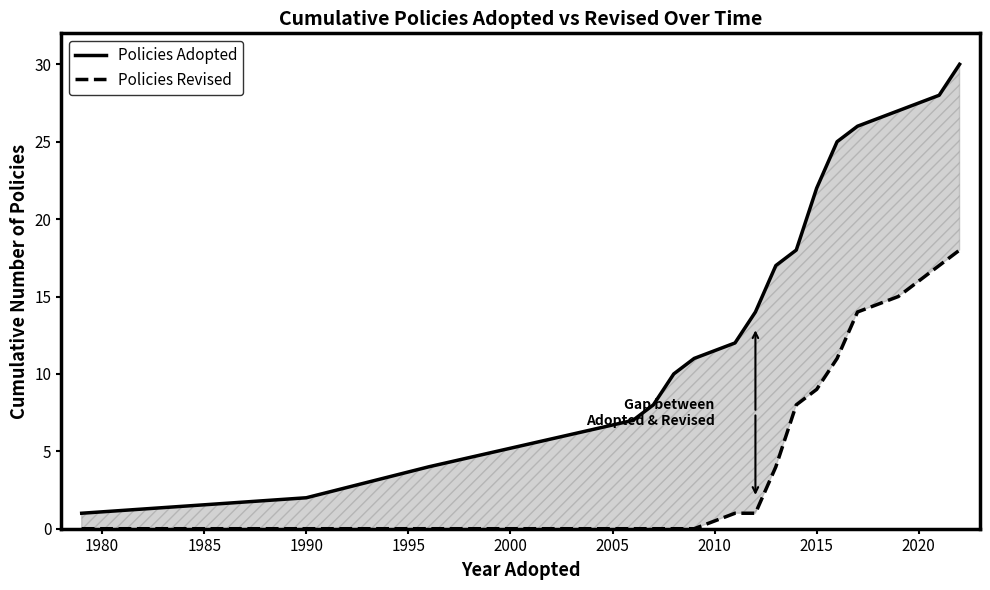

Is this an area chart (filled region under the line)?

No